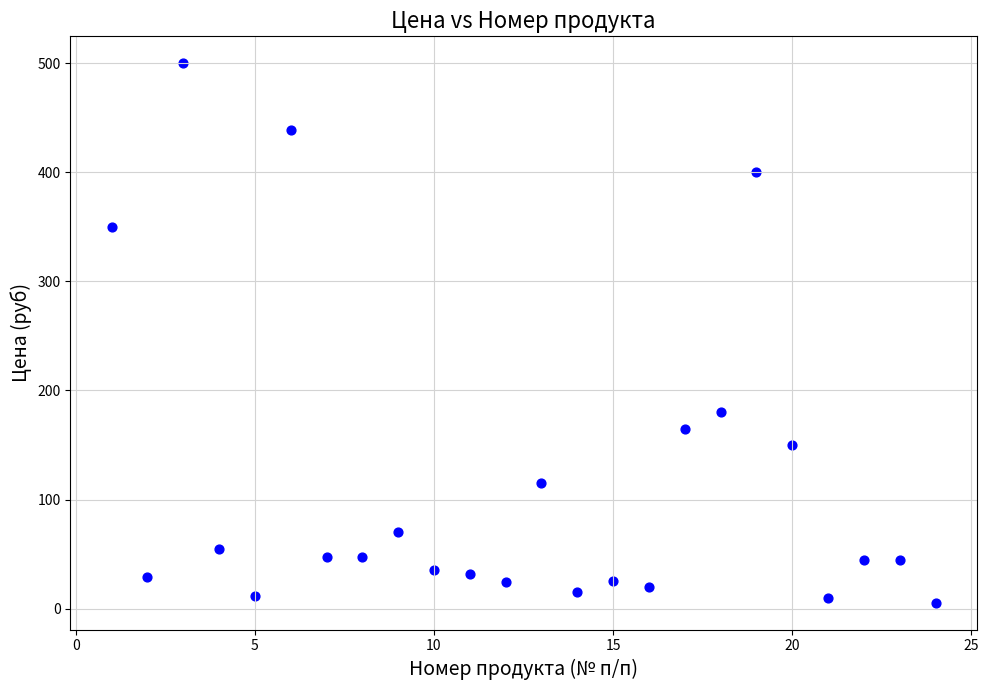

What Y value in the scatter plot is closest to 252?

180.0